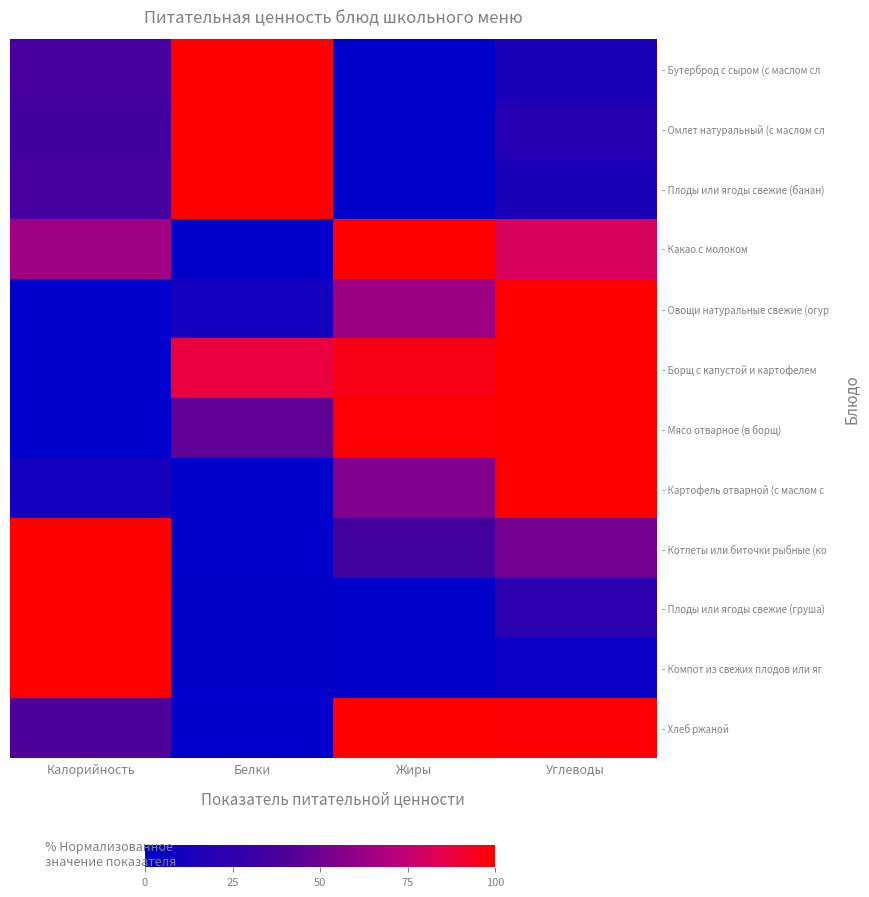

Between Углеводы and Белки, which is larger?

Белки